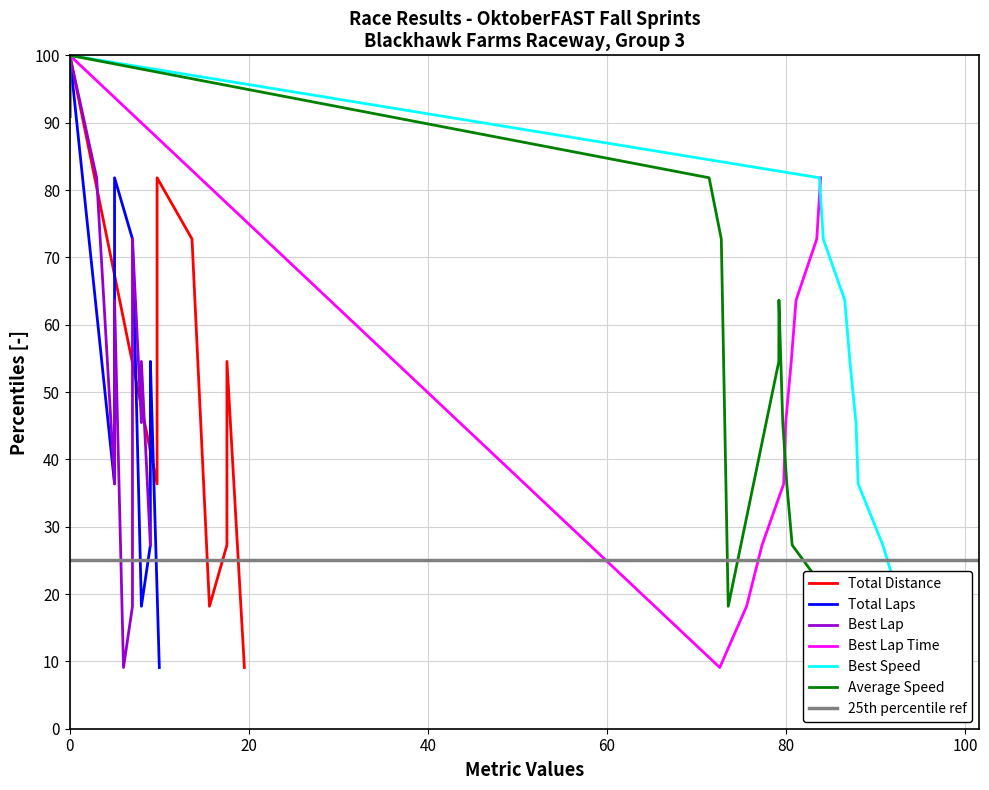

How many distinct data groups are displayed?

6